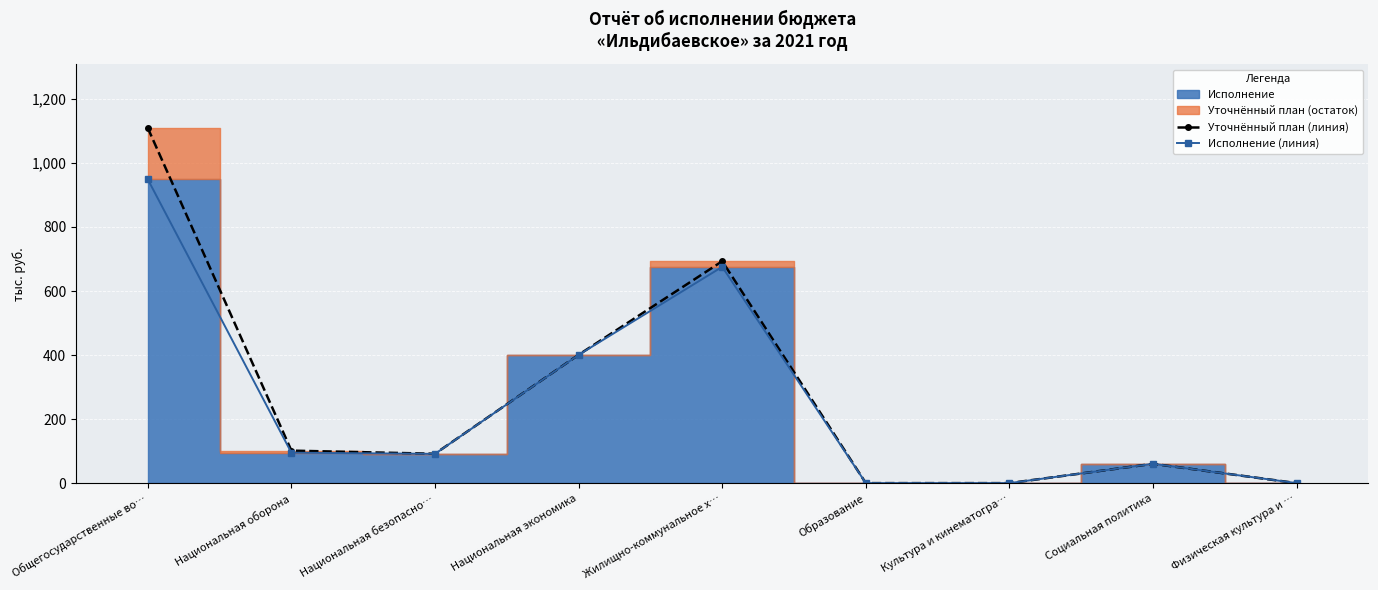

Which category has the lowest value across all series?

Образование